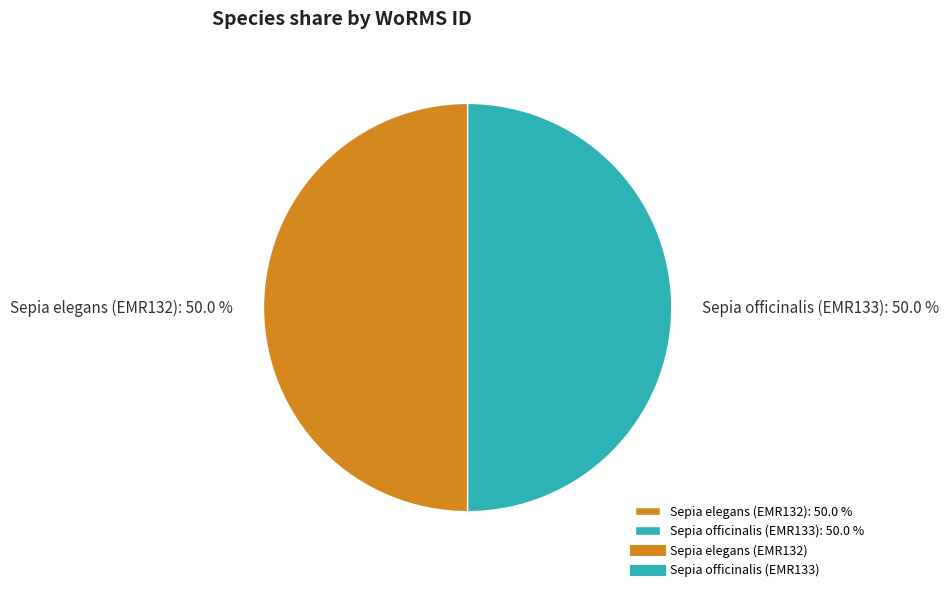

Is the sum of Sepia officinalis (EMR133): 50.0 % and Sepia elegans (EMR132): 50.0 % greater than half?

Yes